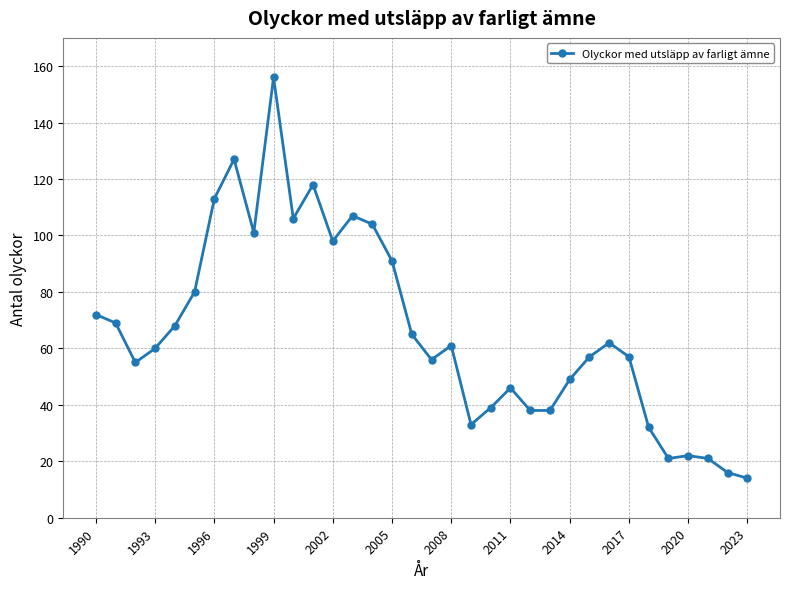

How many lines are shown in the chart?

1